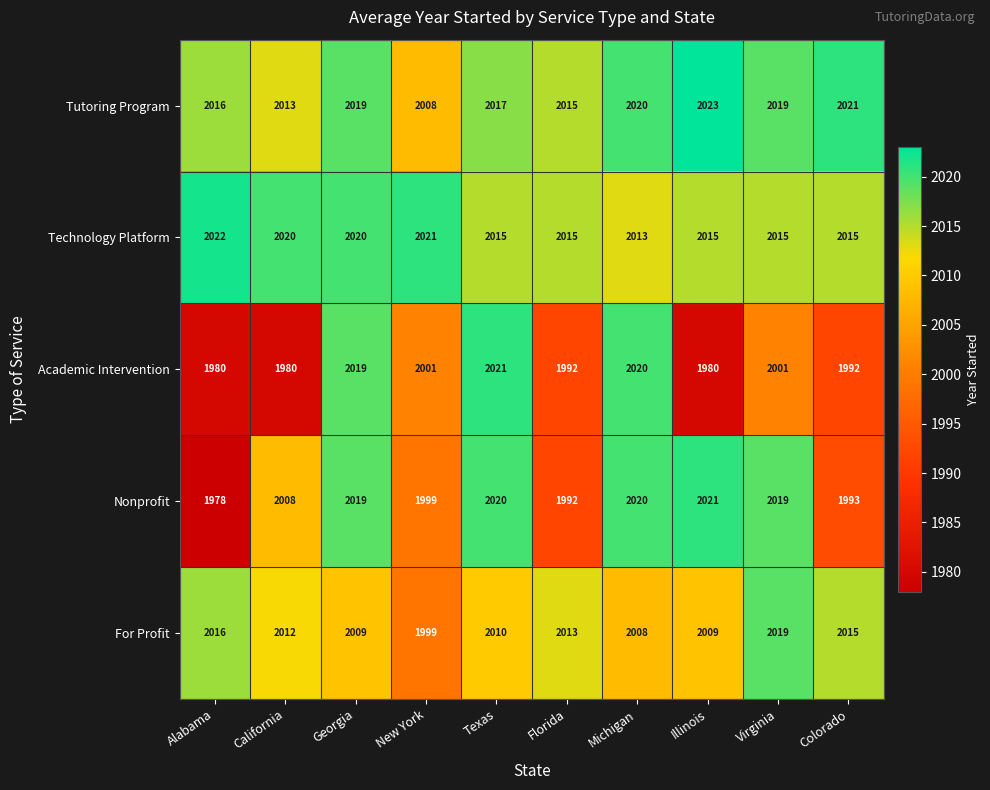

The value of Tutoring Program at Colorado is 1223. True or false?

False